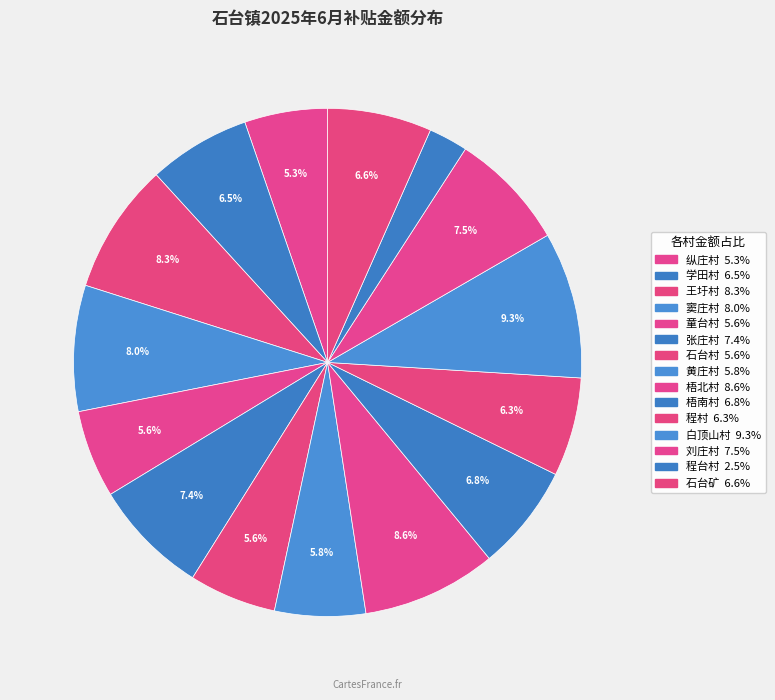

Does 学田村 account for over 50% of the chart?

No